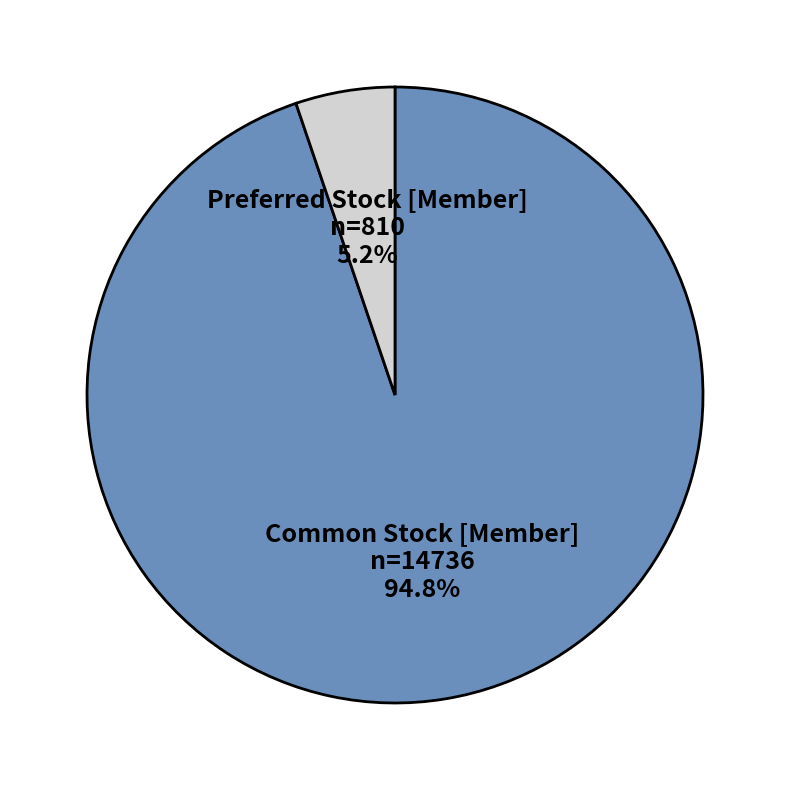

How many slices are in this pie chart?

2